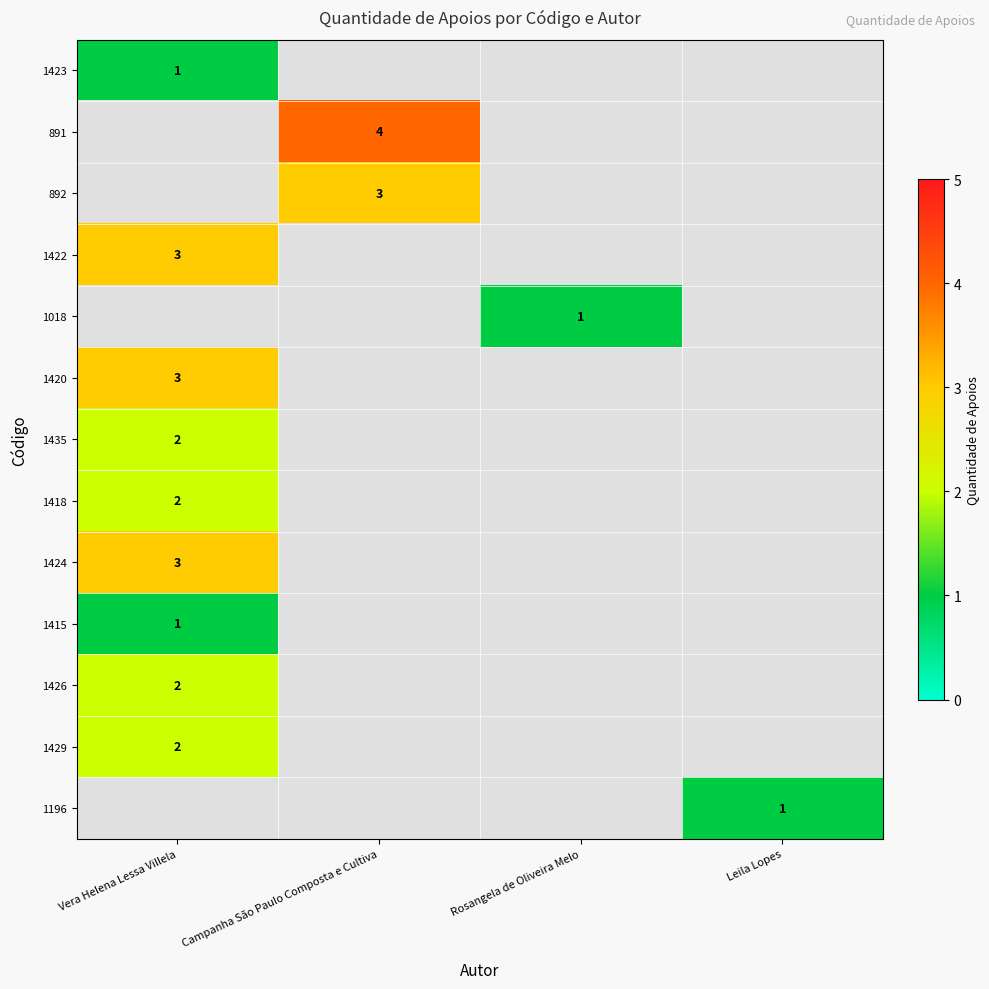

The 1424 series shows 3 at Vera Helena Lessa Villela. True or false?

True